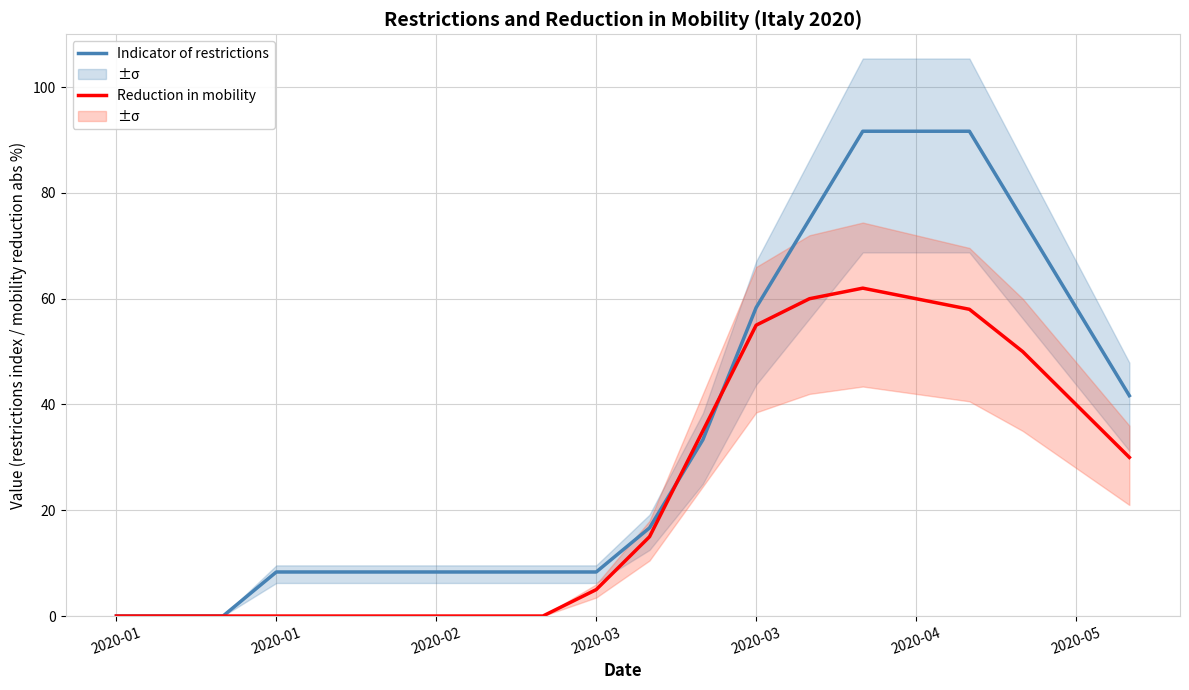

How many values in the Indicator of restrictions series are below 16?

10